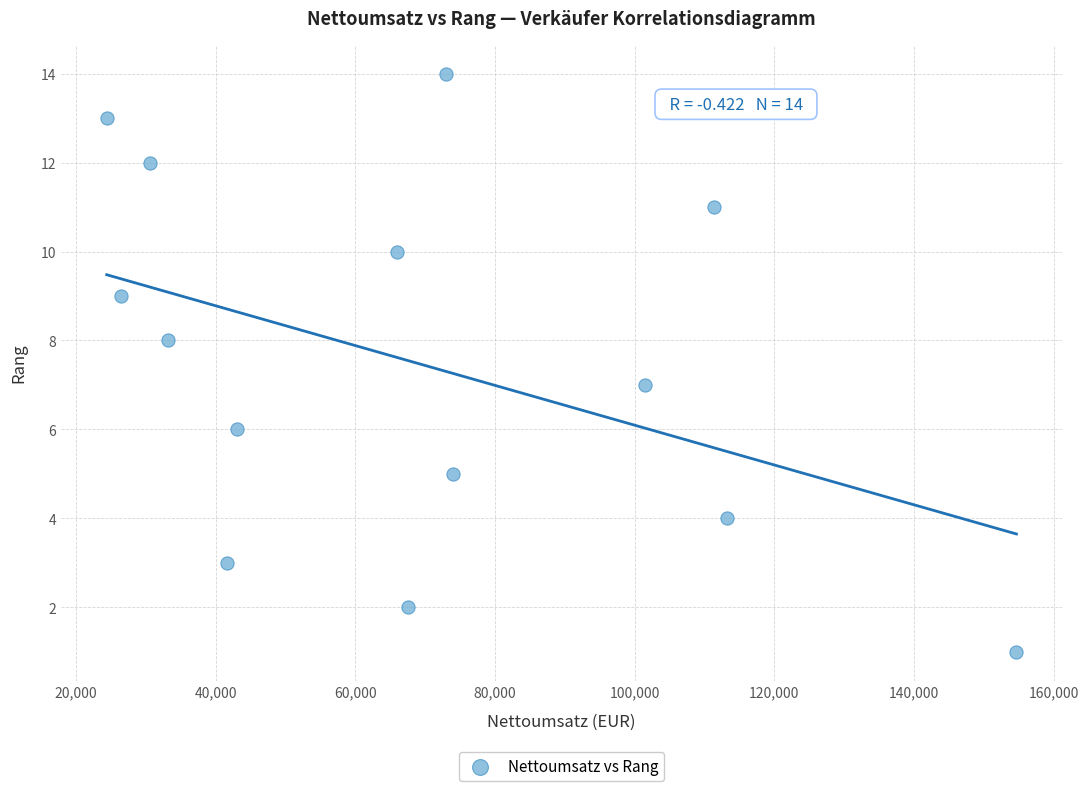

What is the range of Y values (max minus min)?

13